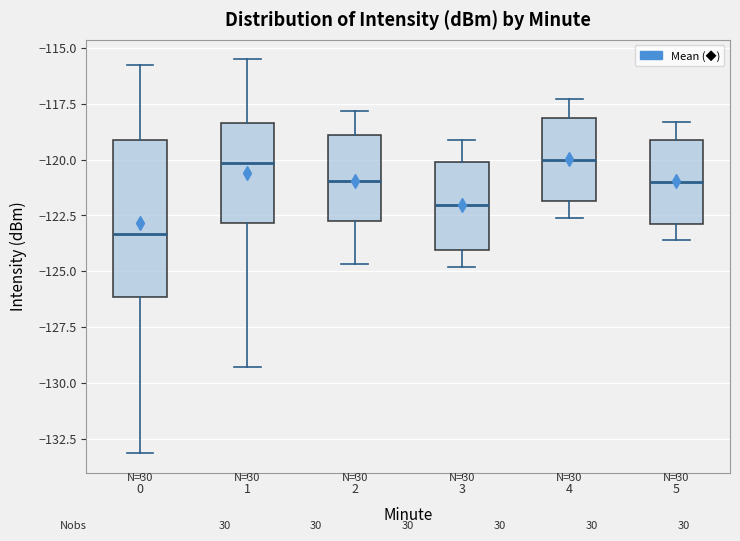

Where does the upper whisker of the box at x = 5 end on the y-axis? The values are not printed on the chart, so give them approximately, as read against the axis.

-118.5